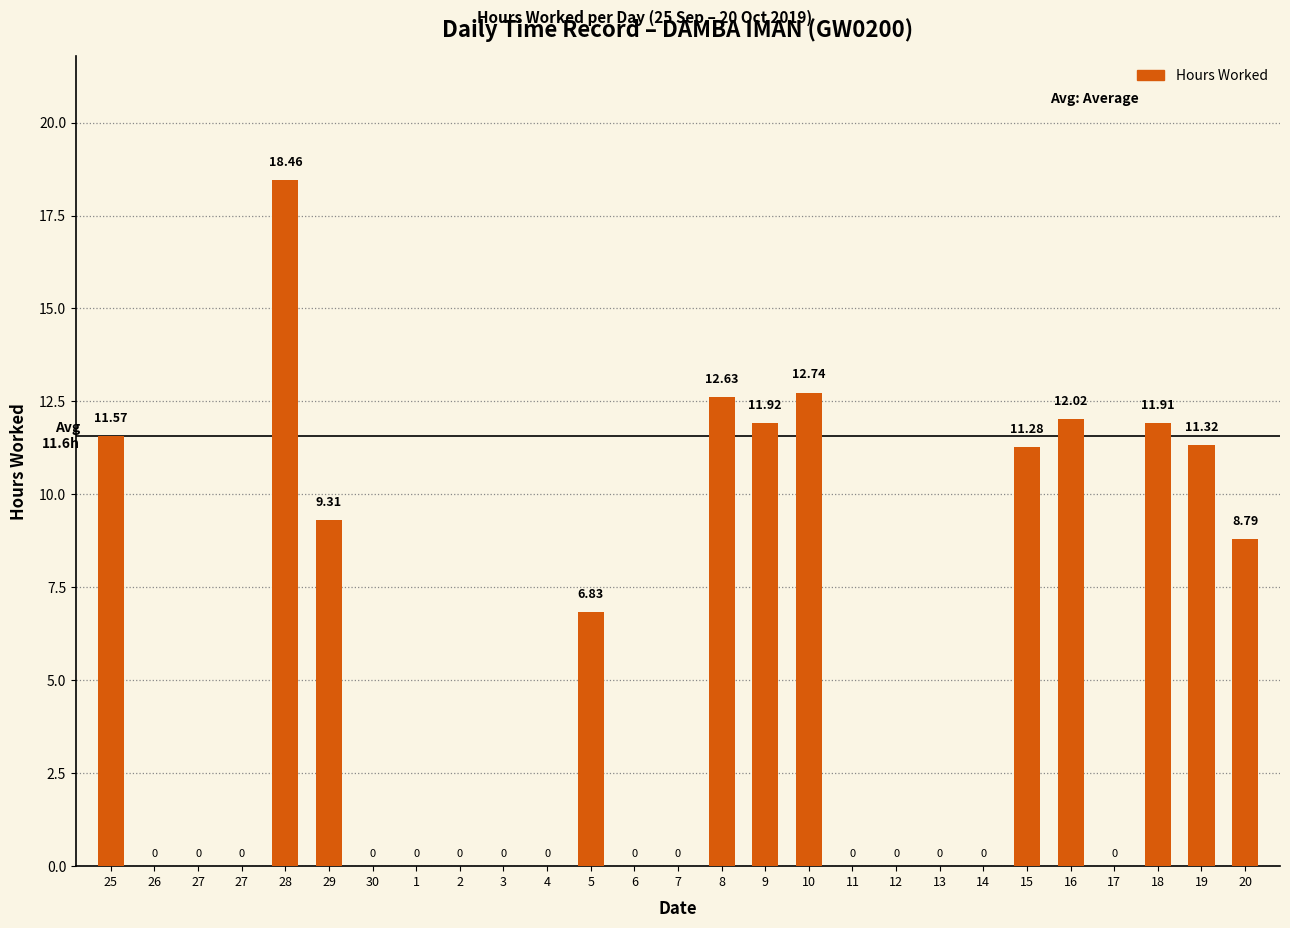

List the labels in order of value, largest first.

28, 10, 8, 16, 9, 18, 25, 19, 15, 29, 20, 5, 26, 27, 27, 30, 1, 2, 3, 4, 6, 7, 11, 12, 13, 14, 17